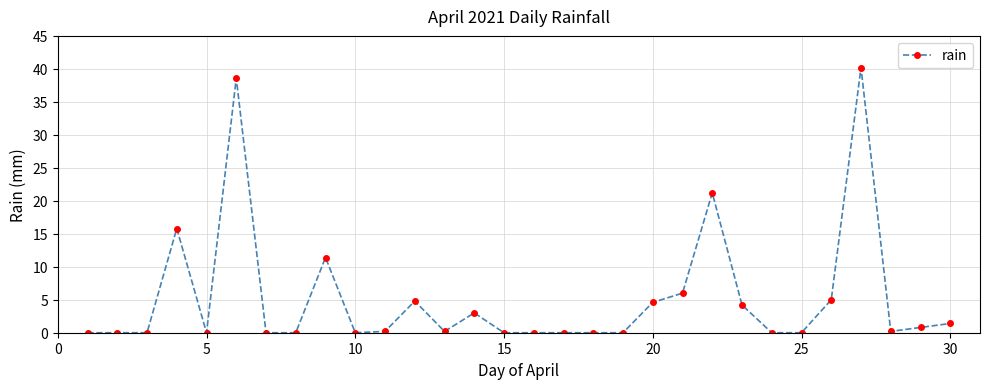

What is the sum of all values?

157.6